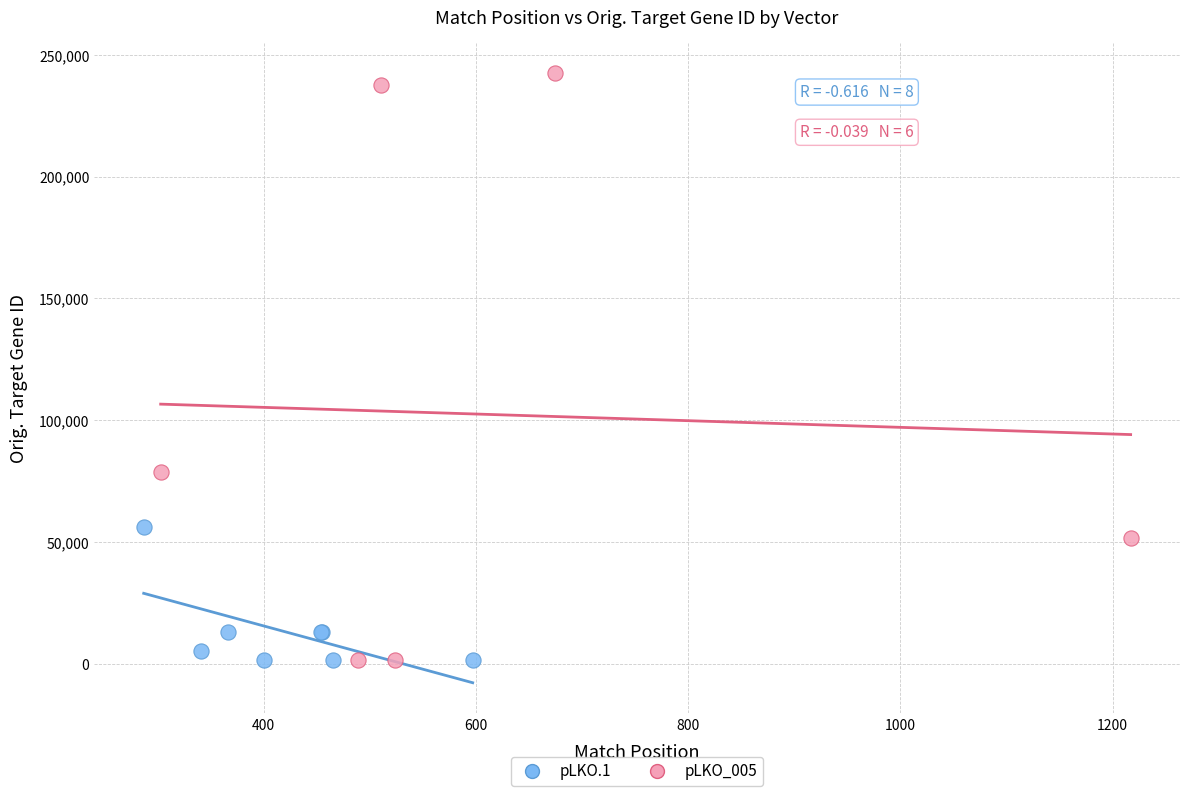

Which series has the widest spread of Y values?

pLKO_005